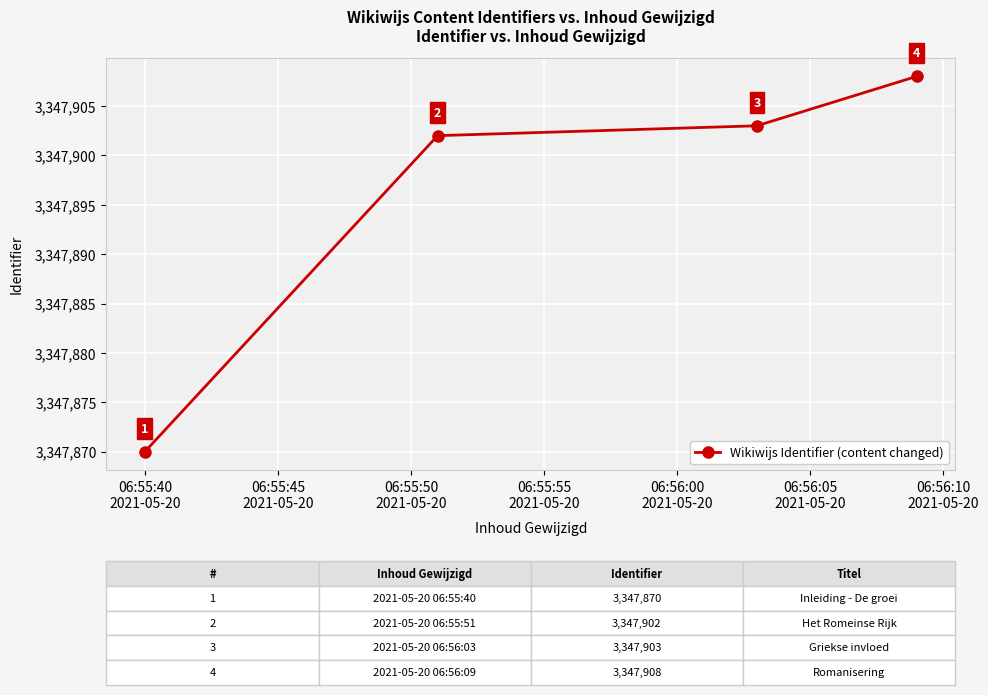

Reading left to right, what are all the values shown in this chart?

3347870	3347902	3347903	3347908